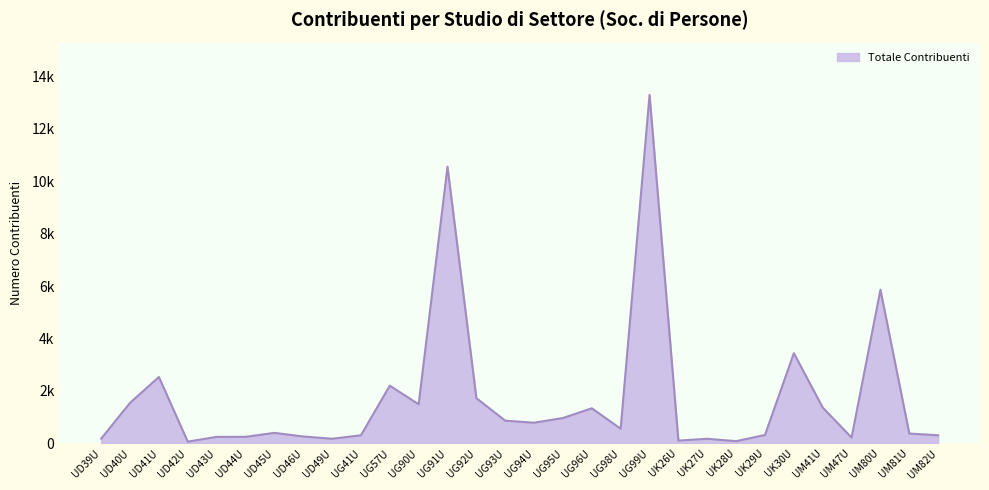

Rank the categories by value from highest to lowest.

UG99U, UG91U, UM80U, UK30U, UD41U, UG57U, UG92U, UD40U, UG90U, UM41U, UG96U, UG95U, UG93U, UG94U, UG98U, UD45U, UM81U, UK29U, UM82U, UG41U, UD46U, UD44U, UD43U, UM47U, UD39U, UD49U, UK27U, UK26U, UK28U, UD42U